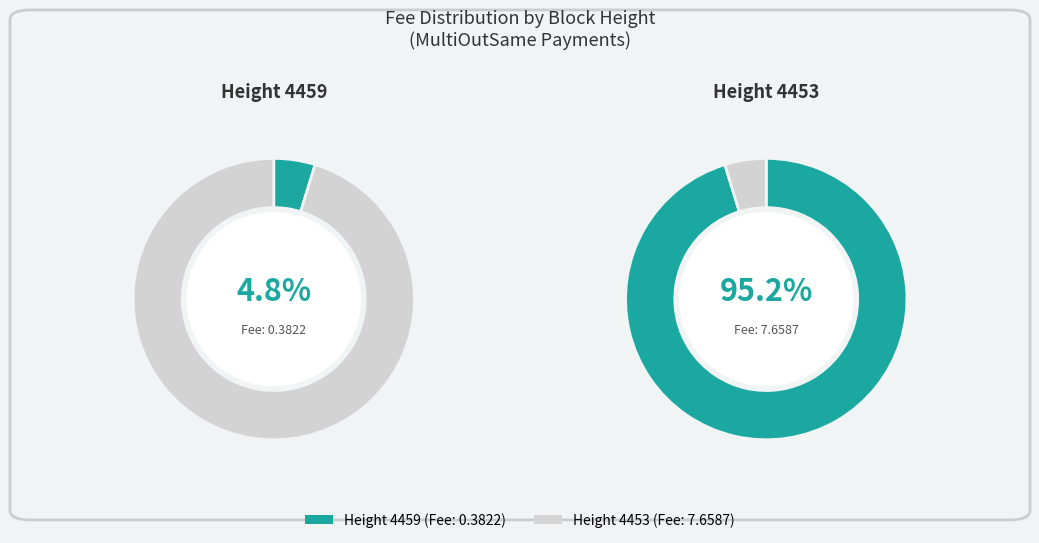

True or false: 4453 accounts for 95% of the total.

True